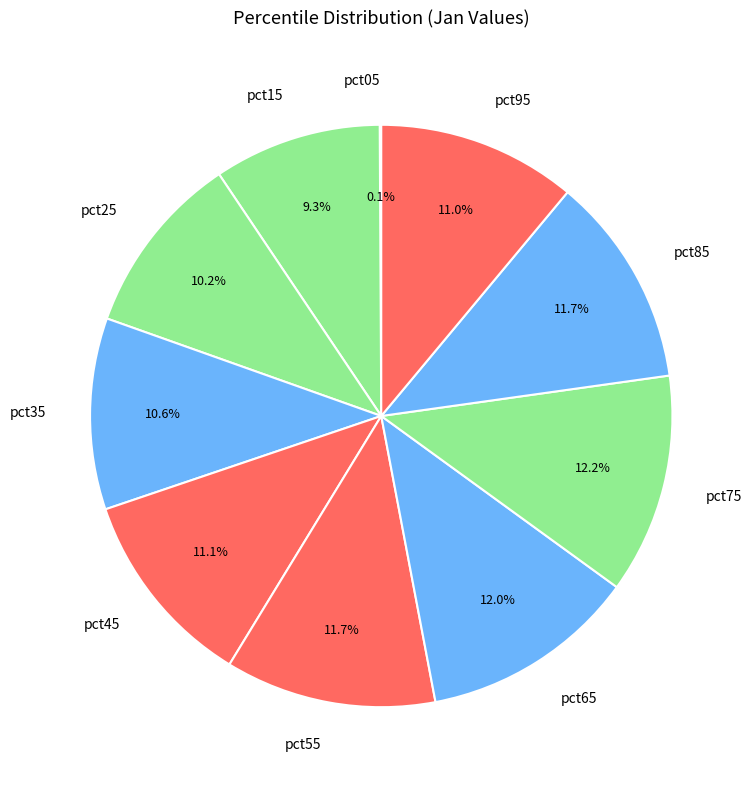

True or false: pct15 accounts for 24% of the total.

False